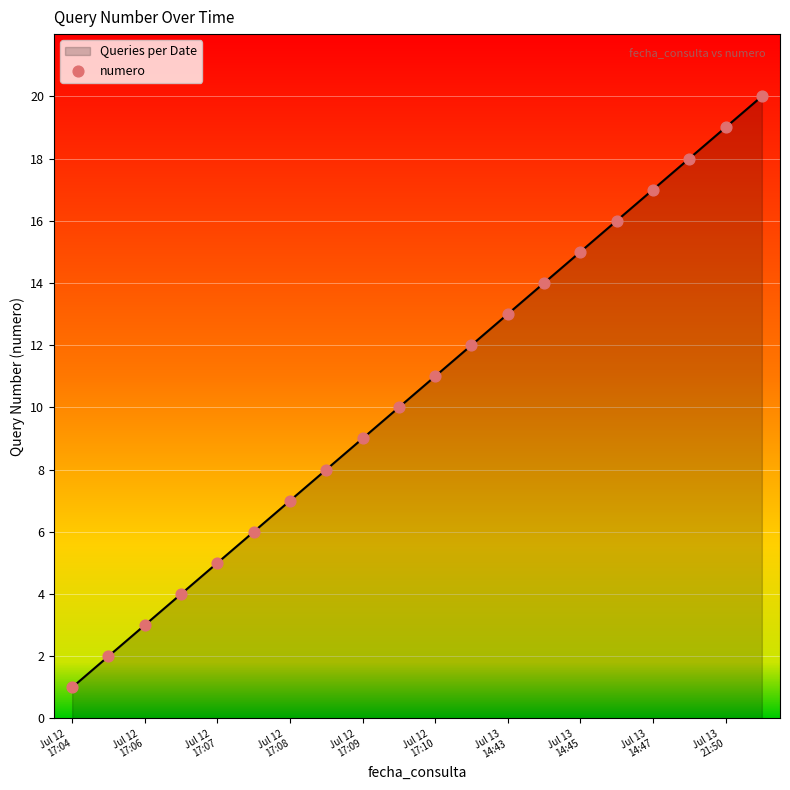

What is the greatest value displayed?

20